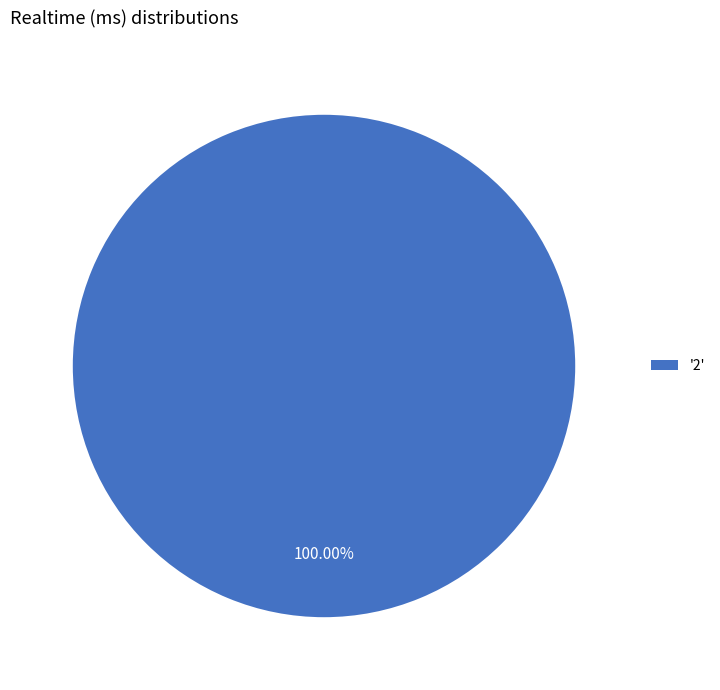

Rank the categories by value from highest to lowest.

'2'